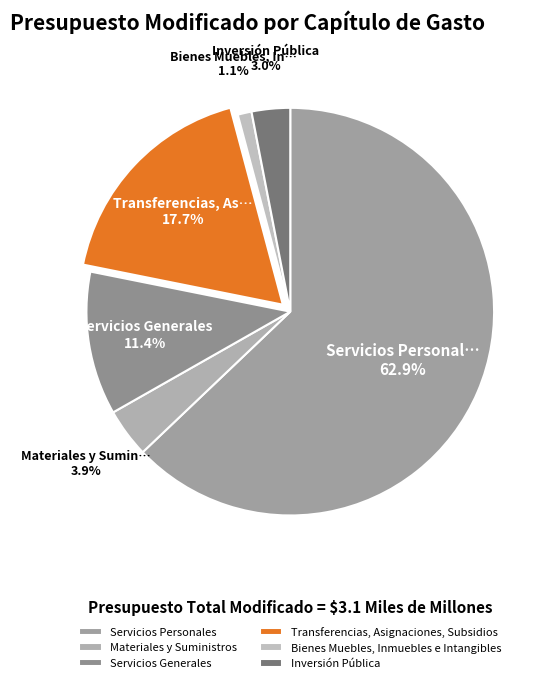

To the nearest percent, what is the combined percentage of Servicios Personales and Materiales y Suministros?

67%